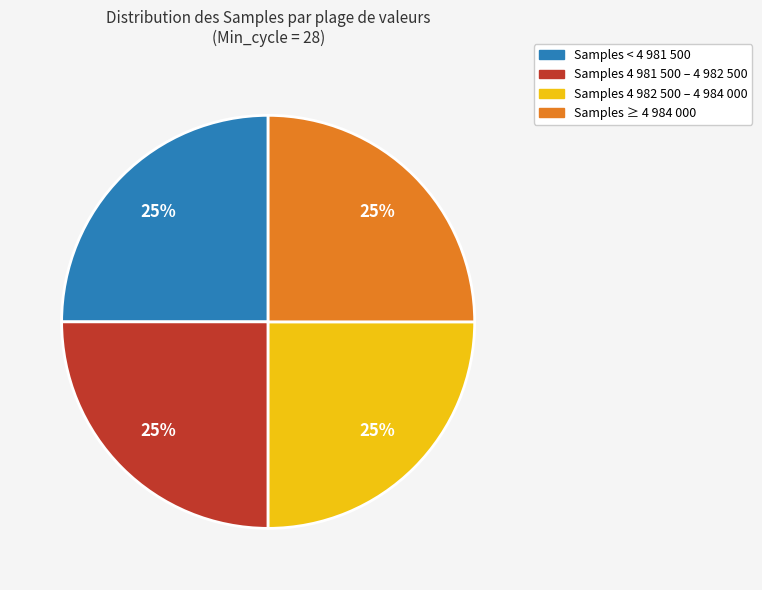

To the nearest percent, what is the average slice percentage?

25%